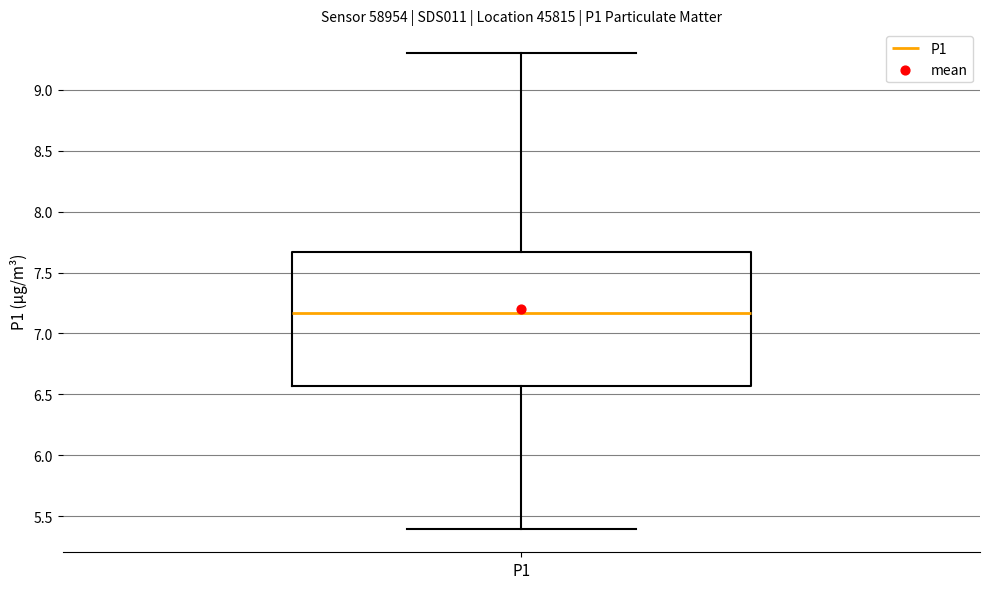

Transcribe this box plot: give where the median line is, the range the box spans, and where the two whiskers end, as read against the y-axis. The values are not printed on the chart, so give them approximately, as read against the axis.

median 7.15, box 6.55 to 7.65, whiskers 5.40 to 9.30